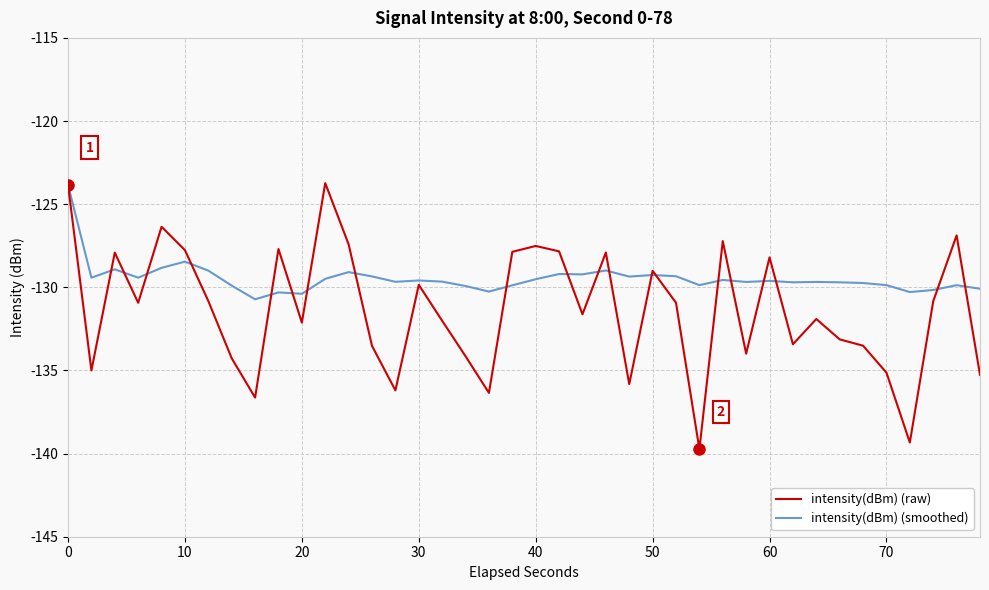

What is the maximum value for intensity(dBm) (raw)?

-123.7